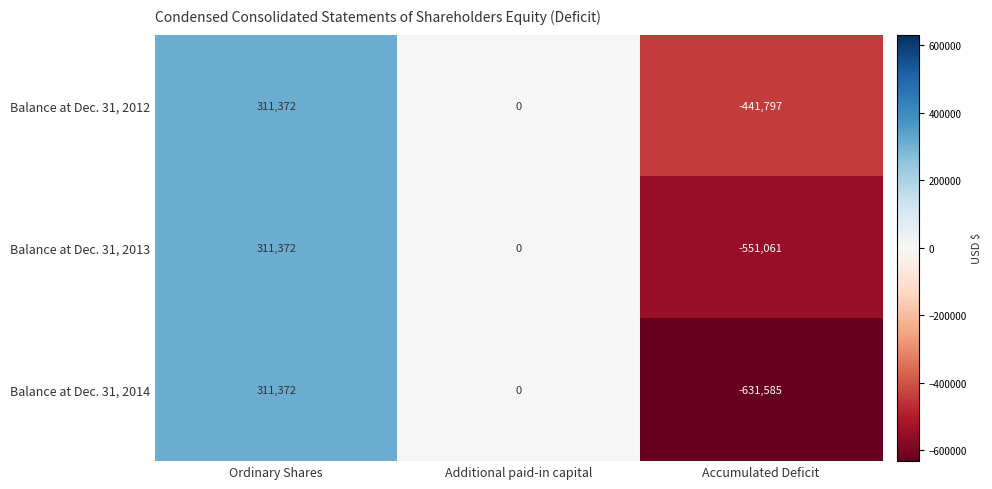

At which category is the sum across all series the highest?

Ordinary Shares